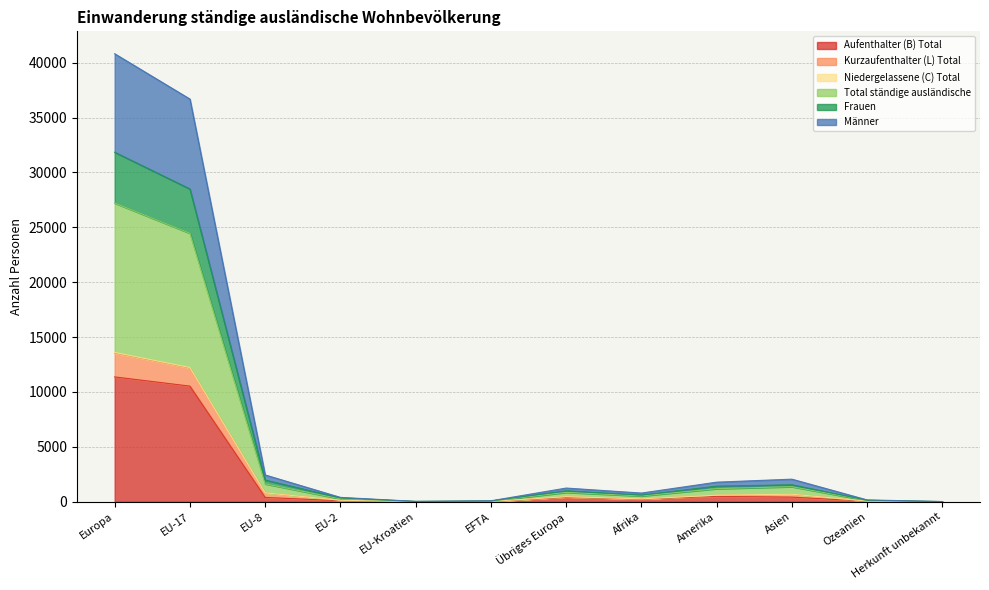

What is the label of the 5th point from the left?

EU-Kroatien